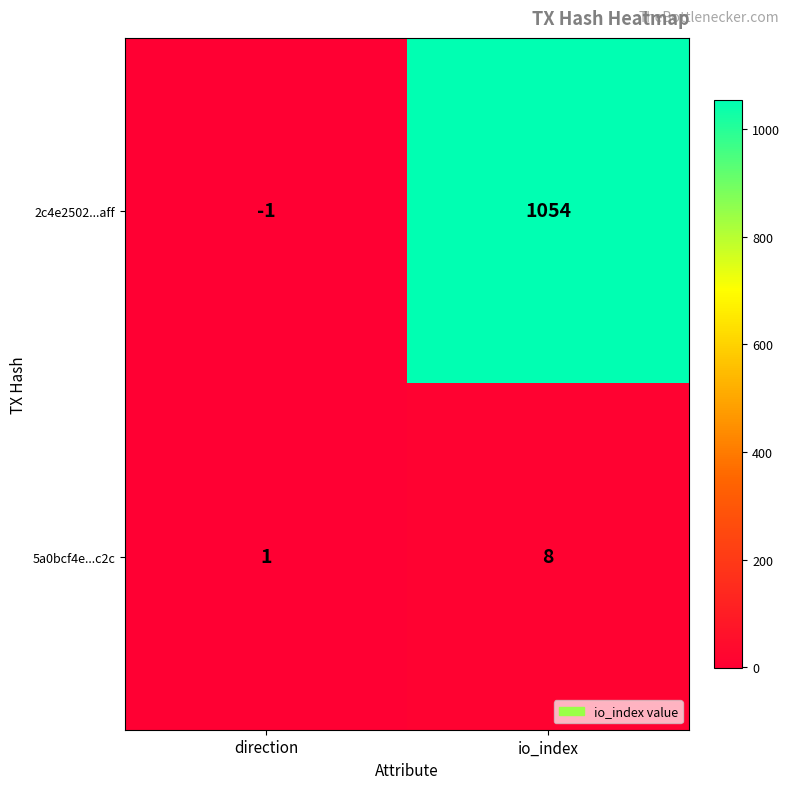

Which series changed the most between direction and io_index?

2c4e2502...aff